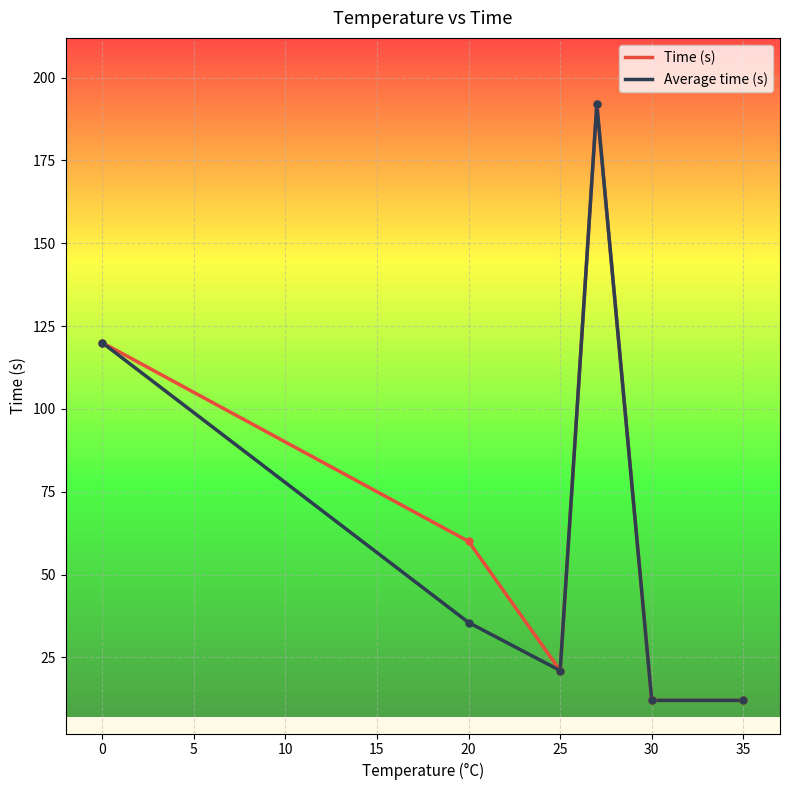

What is the maximum value shown in the chart?

192.0